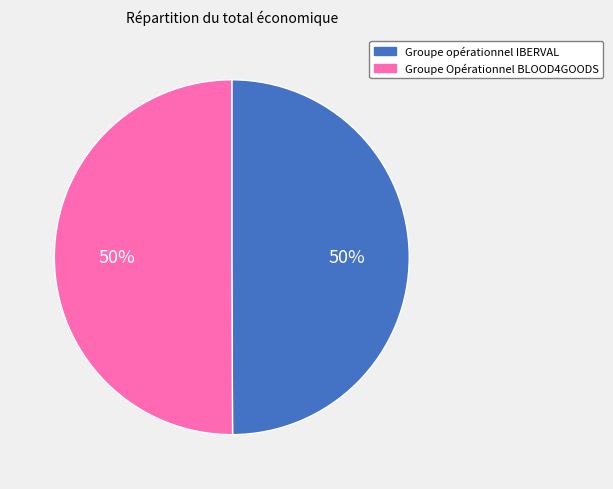

What is the ratio of the value at Groupe opérationnel IBERVAL to the value at Groupe Opérationnel BLOOD4GOODS?

1.0